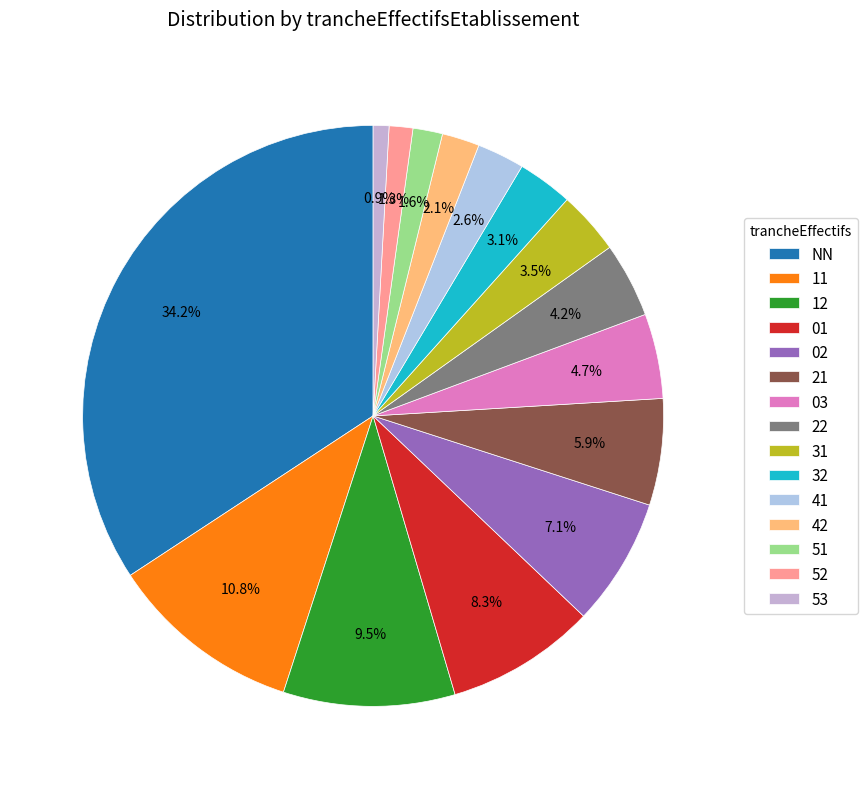

Count the number of slices in the pie.

15